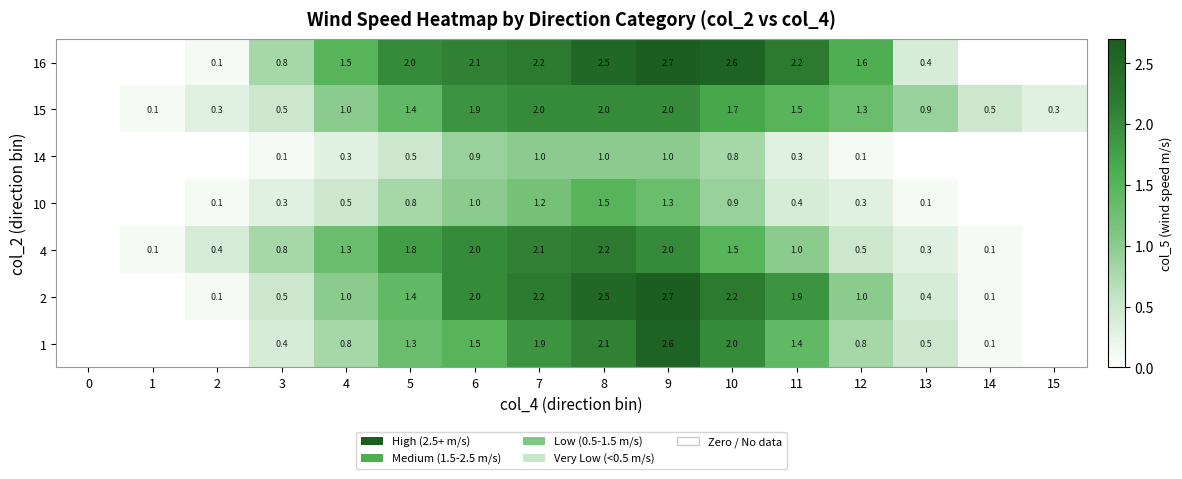

True or false: 15 has a value of 0.5 at 3.

True